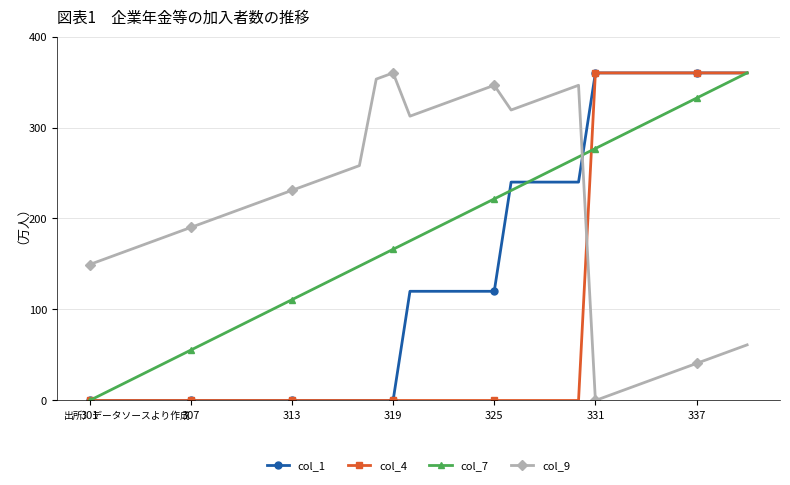

List the series in order of their overall mean, highest first.

col_9, col_7, col_1, col_4